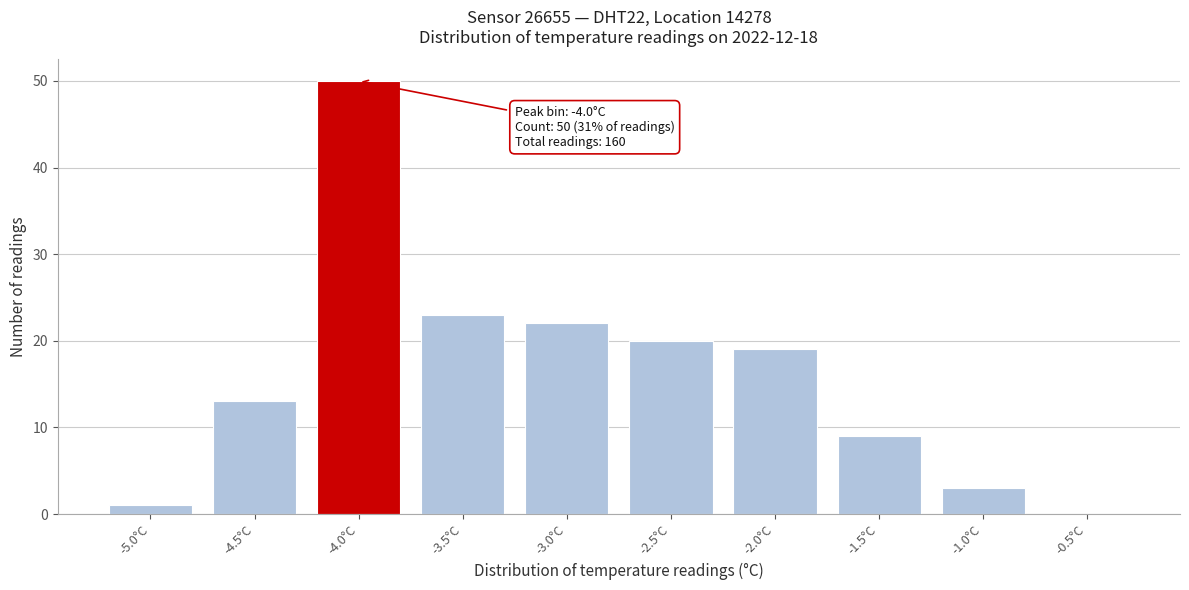

Reading left to right, transcribe all the data shown in this chart.

-5.0°C=1	-4.5°C=13	-4.0°C=50	-3.5°C=23	-3.0°C=22	-2.5°C=20	-2.0°C=19	-1.5°C=9	-1.0°C=3	-0.5°C=0